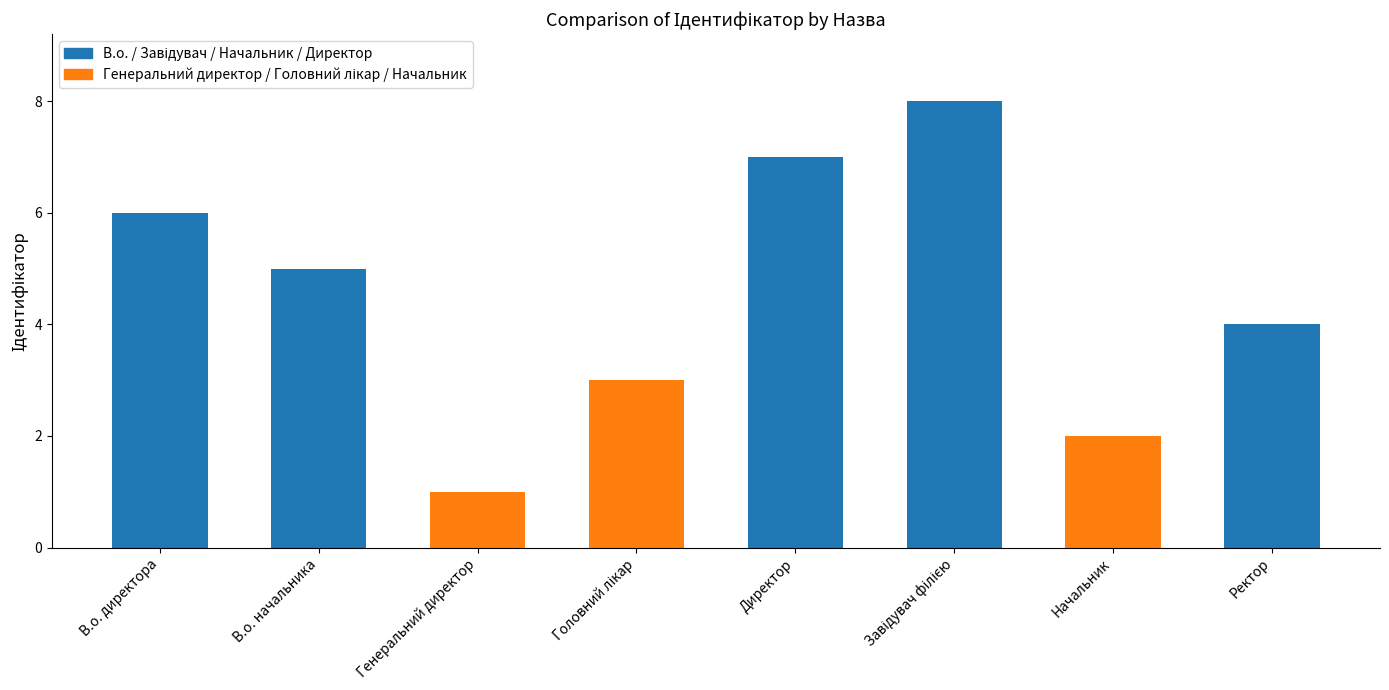

What is the label of the 3rd bar from the left?

Генеральний директор